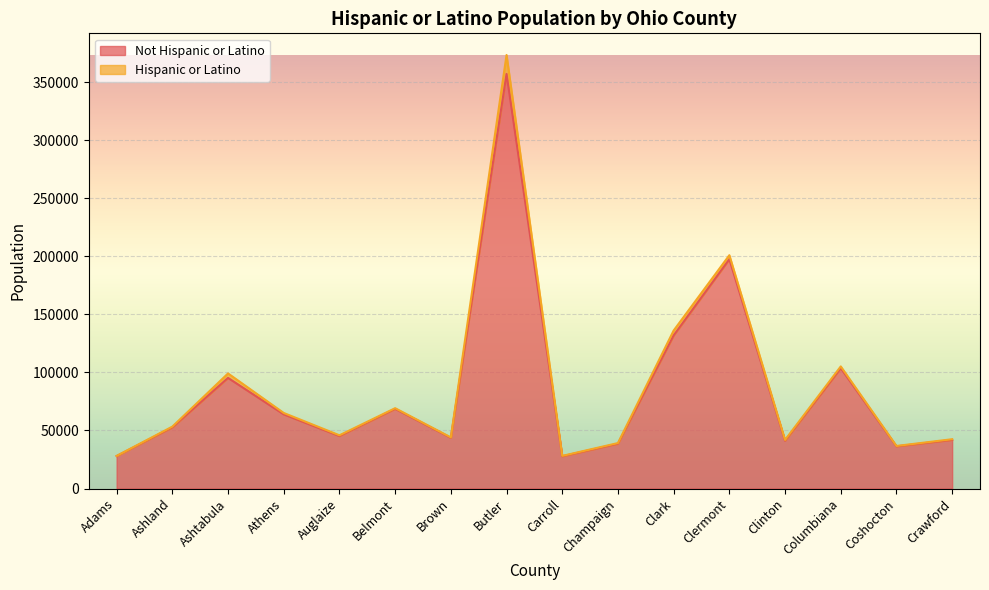

Rank the categories by value from lowest to highest.

Carroll, Adams, Coshocton, Champaign, Clinton, Crawford, Brown, Auglaize, Ashland, Athens, Belmont, Ashtabula, Columbiana, Clark, Clermont, Butler